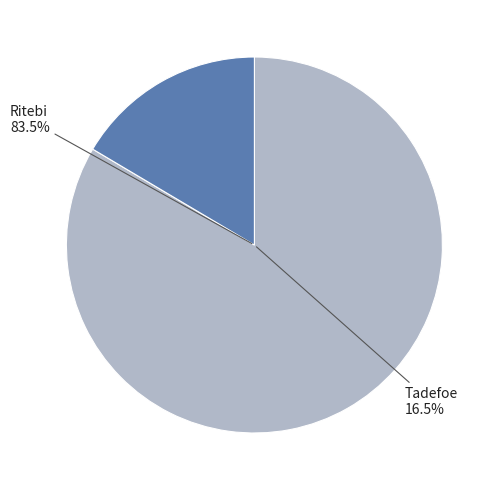

How many slices are in this pie chart?

2